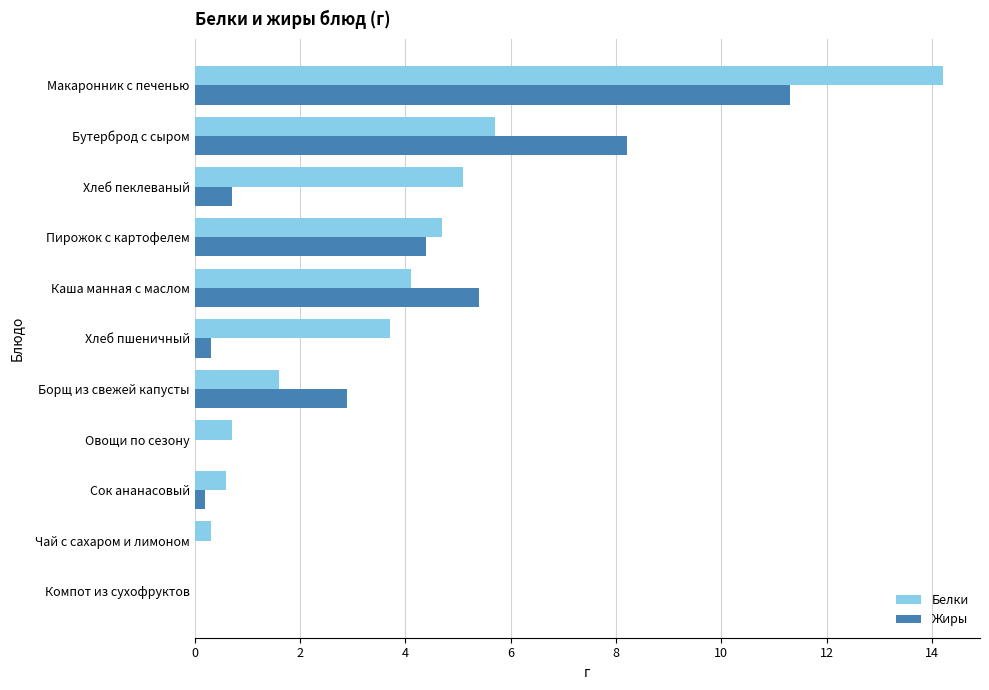

At which category is the sum across all series the highest?

Макаронник с печенью